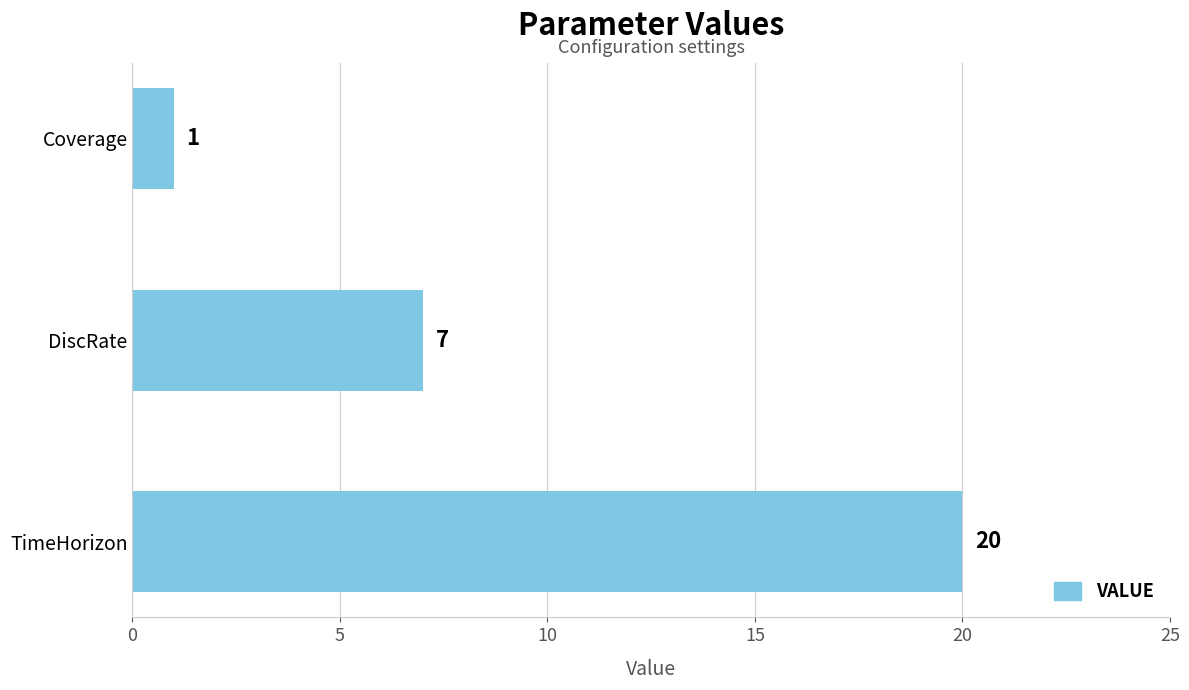

Rank the categories by value from highest to lowest.

TimeHorizon, DiscRate, Coverage